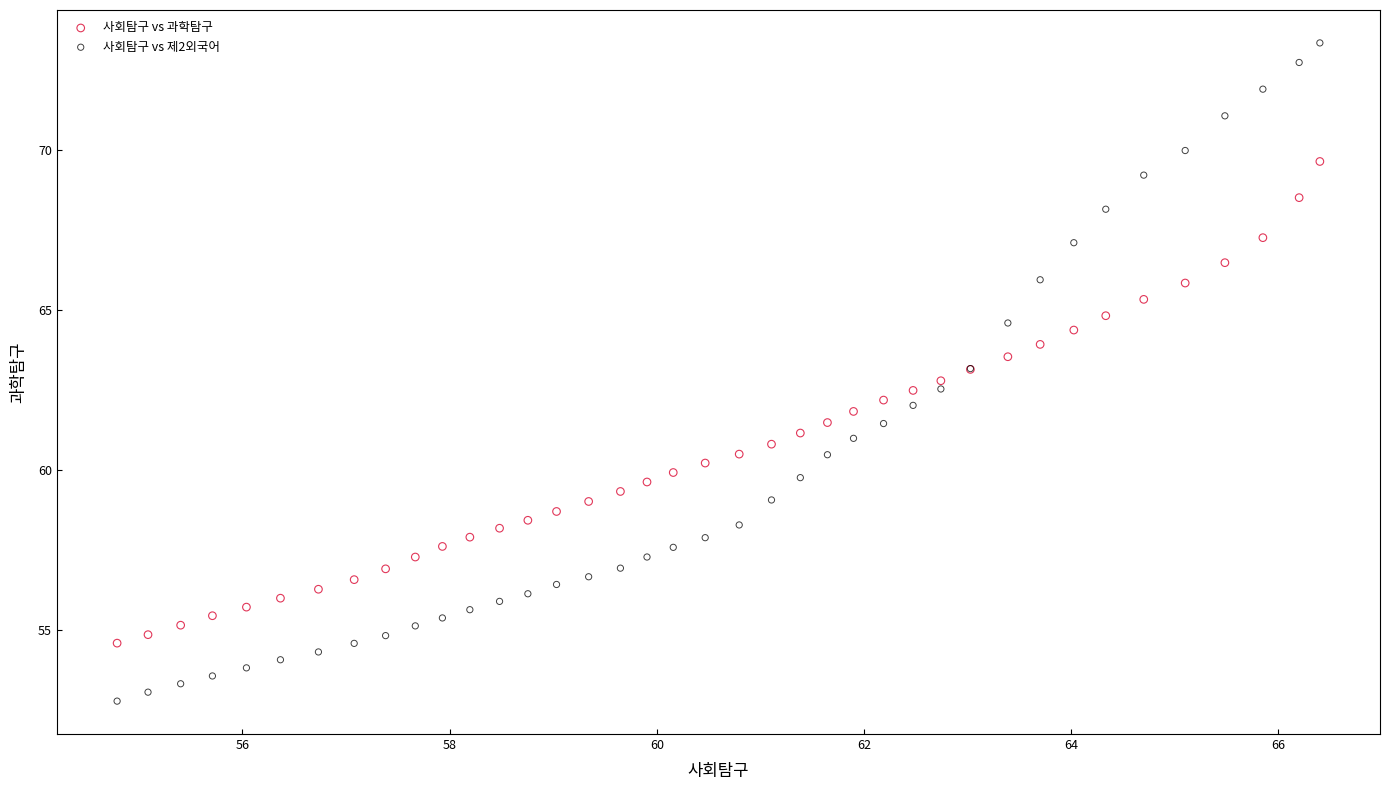

Which series contains the highest Y value?

사회탐구 vs 제2외국어